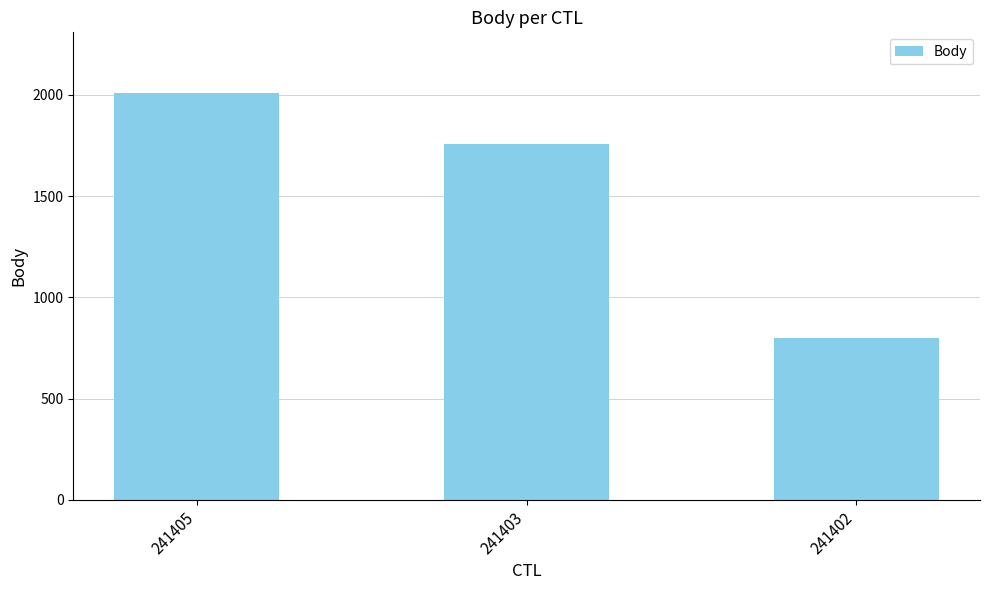

What value does the data have at 241402?

800